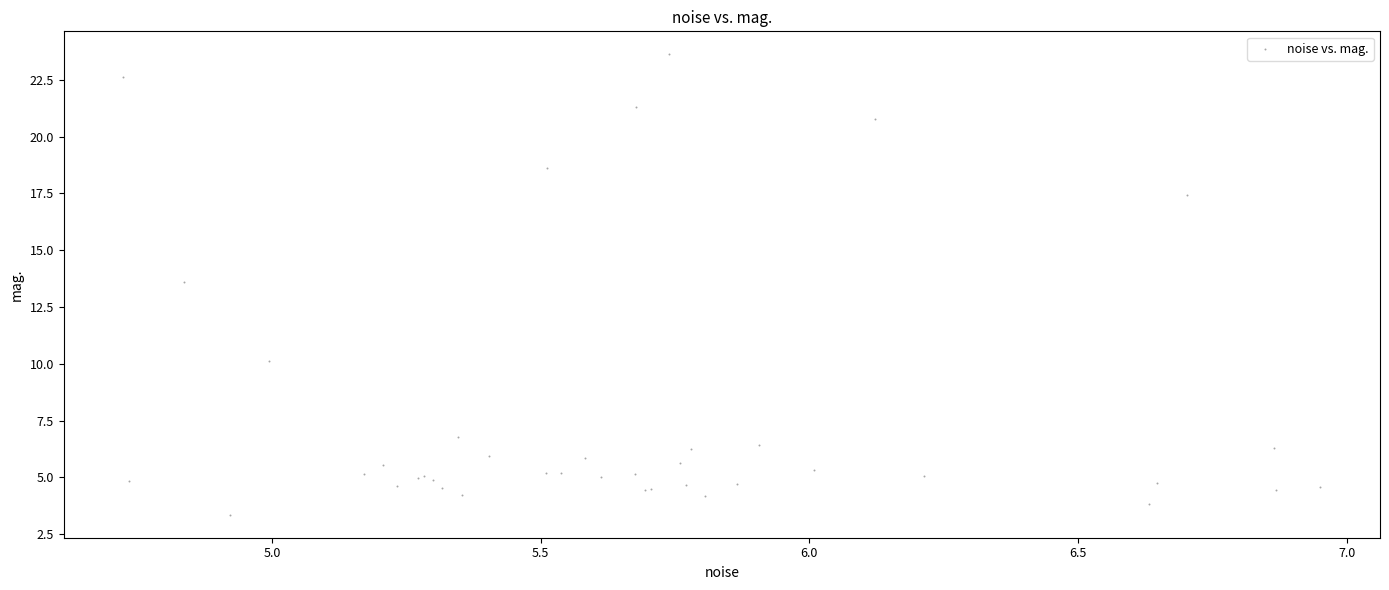

What Y value in the scatter plot is closest to 13?

13.6